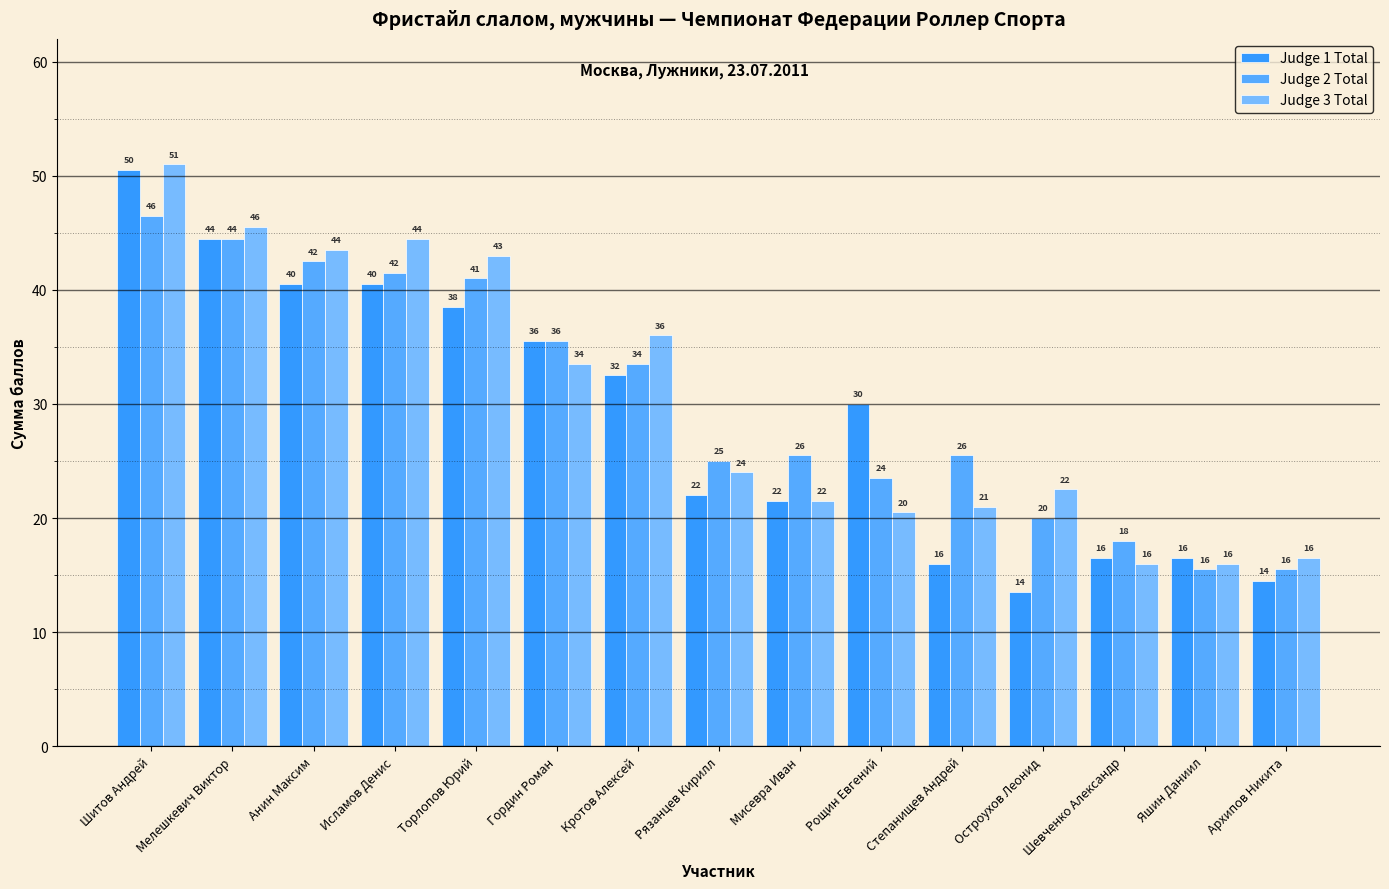

Reading right to left, what are all the values shown in this chart?

Judge 1 Total: 14.5	16.5	16.5	13.5	16.0	30.0	21.5	22.0	32.5	35.5	38.5	40.5	40.5	44.5	50.5
Judge 2 Total: 15.5	15.5	18.0	20.0	25.5	23.5	25.5	25.0	33.5	35.5	41.0	41.5	42.5	44.5	46.5
Judge 3 Total: 16.5	16.0	16.0	22.5	21.0	20.5	21.5	24.0	36.0	33.5	43.0	44.5	43.5	45.5	51.0